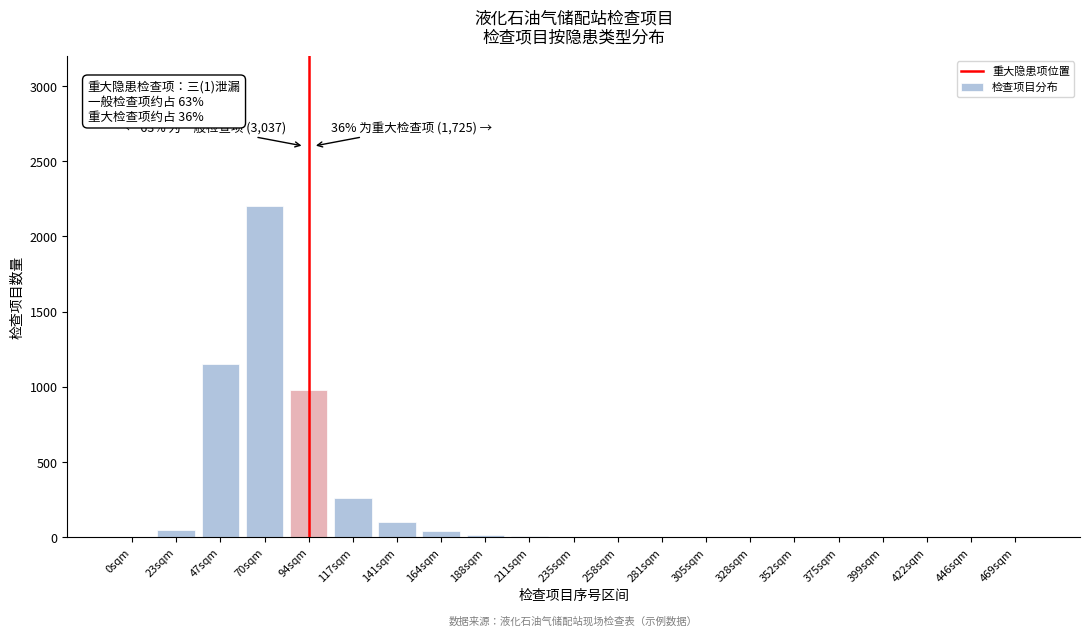

At which label is the value closest to 1100?

47sqm